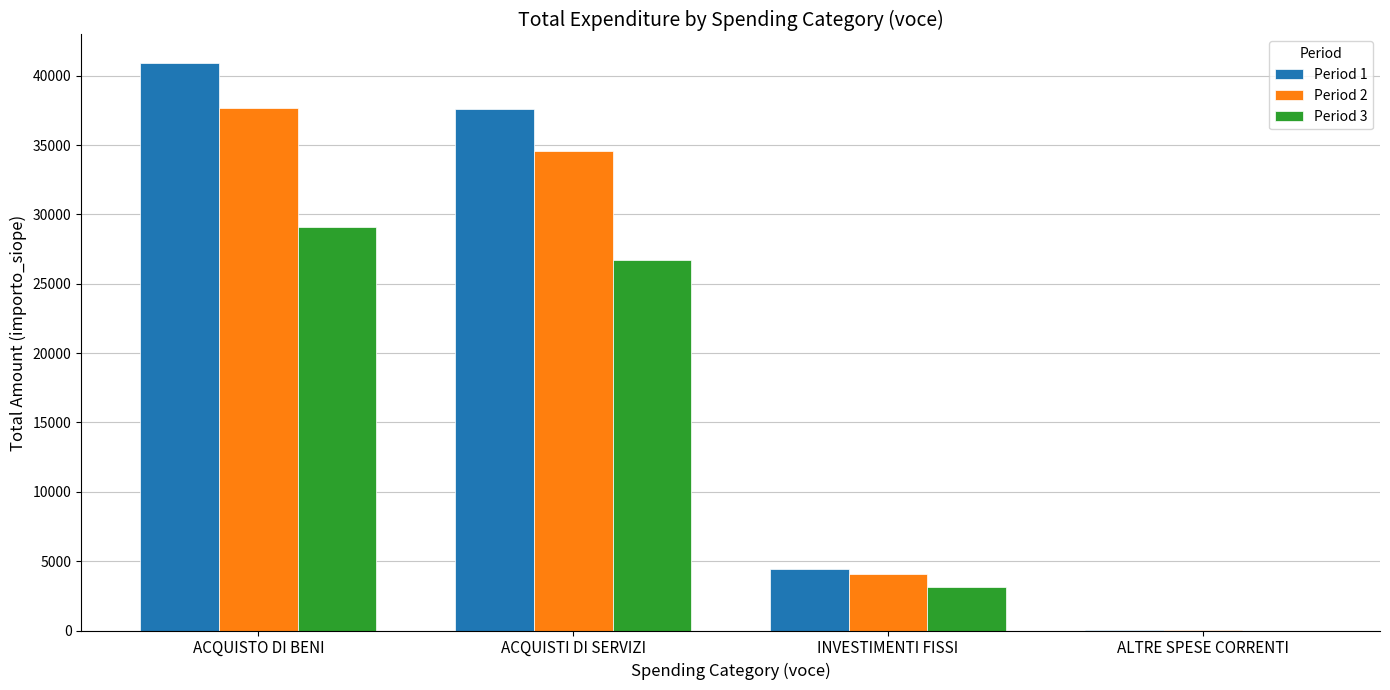

Is it true that Period 1 equals 37570.8 at ACQUISTI DI SERVIZI?

True